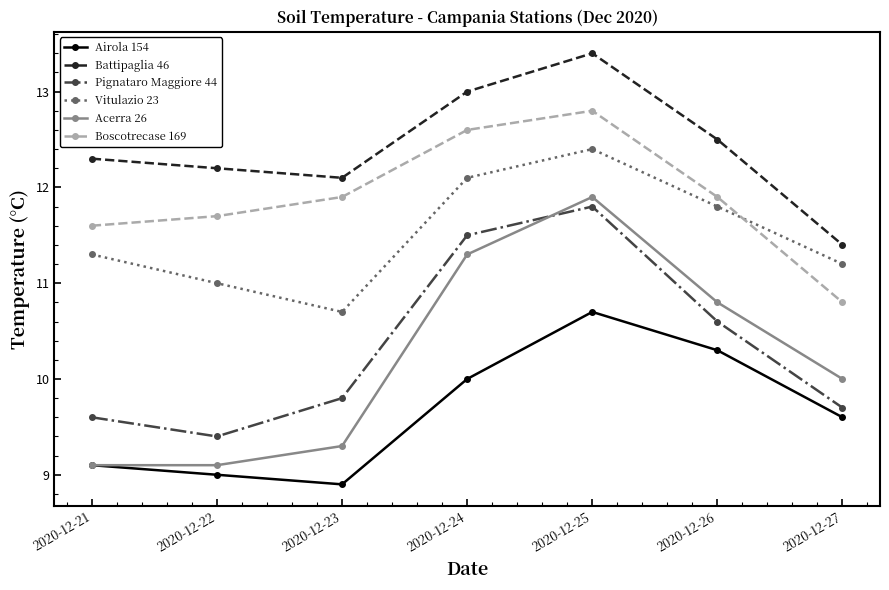

The Vitulazio 23 series shows 11.2 at 2020-12-27. True or false?

True